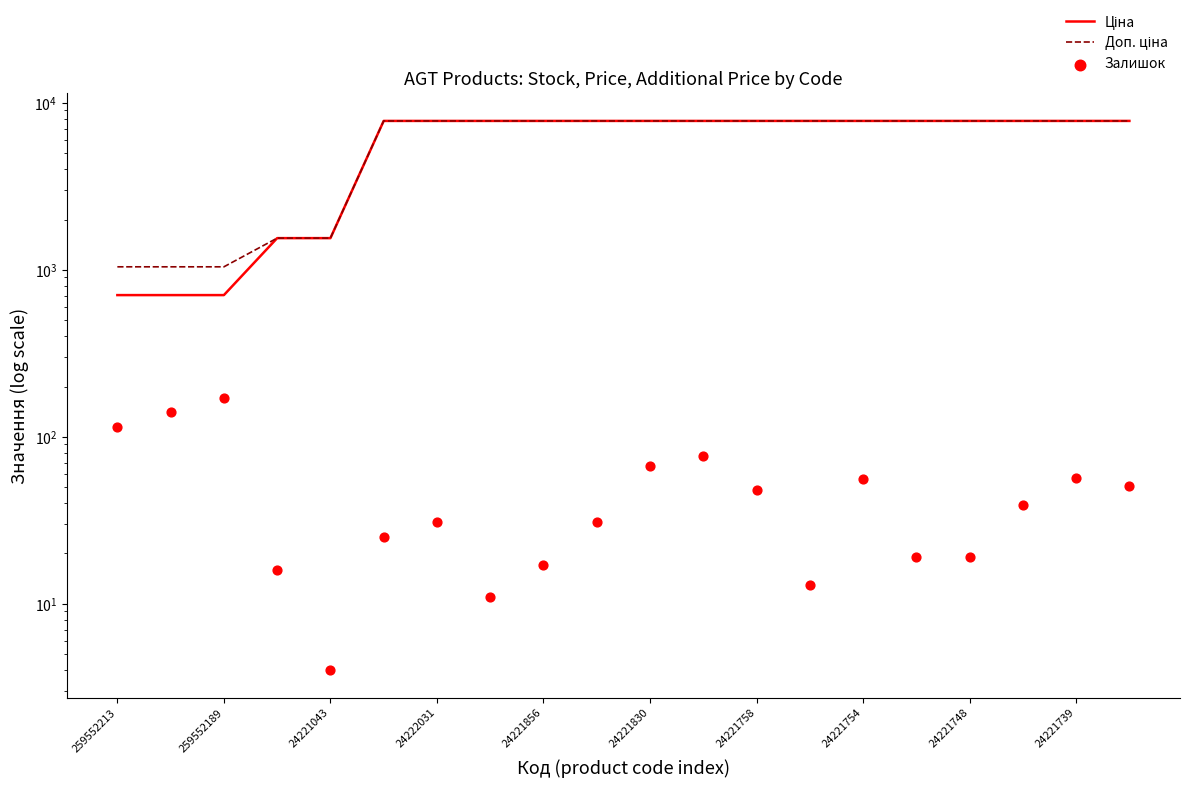

Which series reaches the minimum Y coordinate?

Залишок